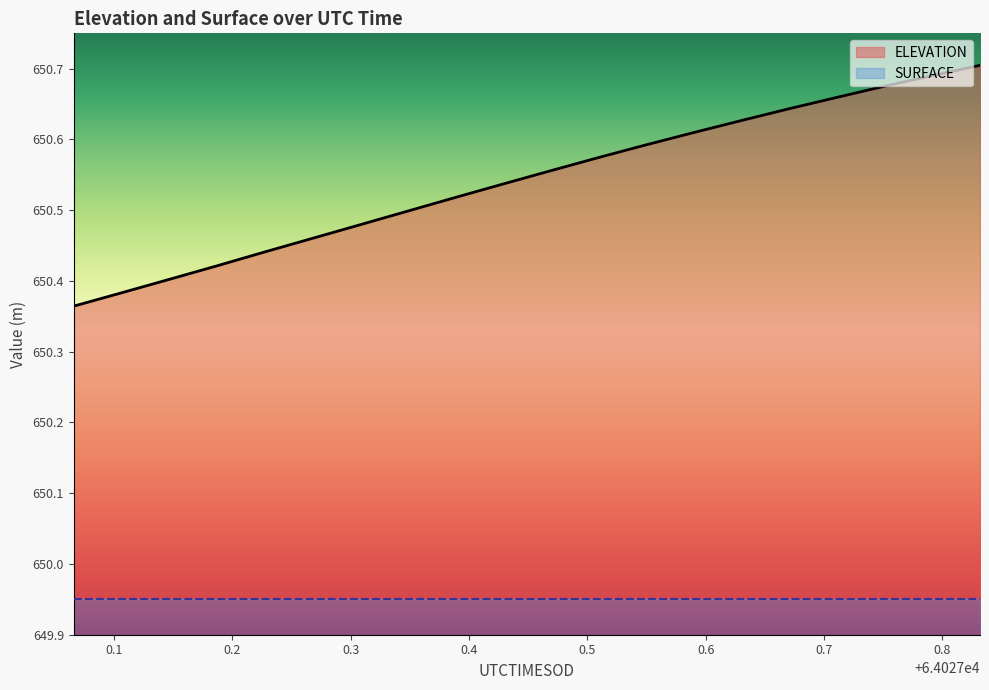

What is the label of the 4th point from the right?

64027.711